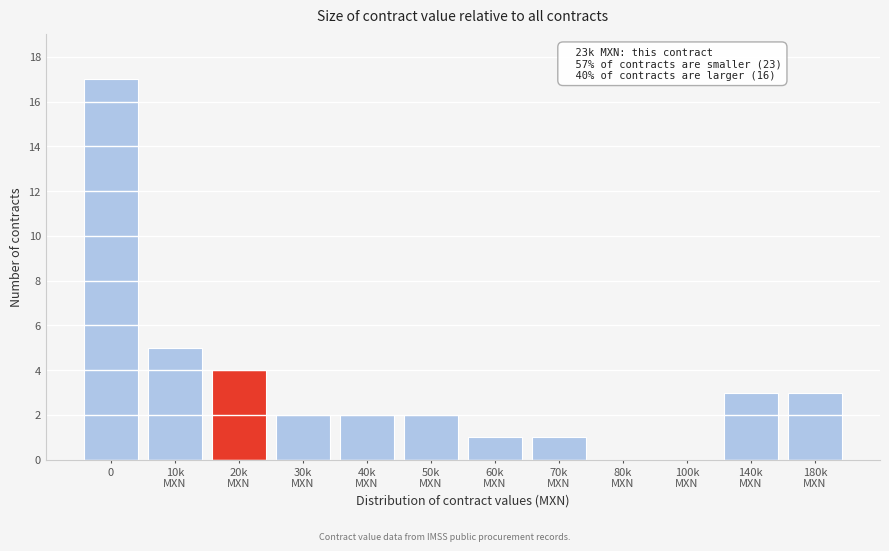

Is it true that the value at 0 is 17?

True